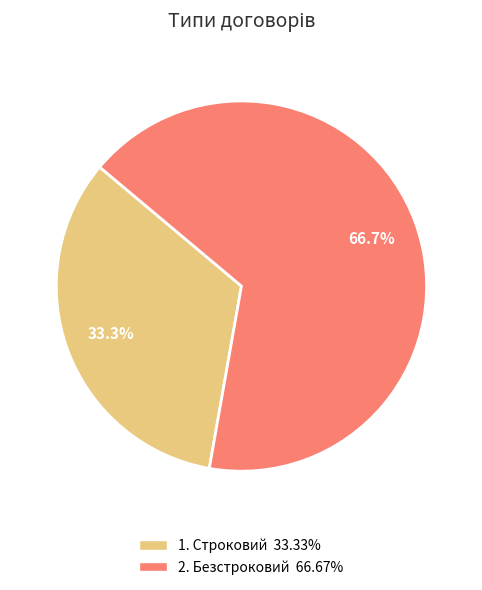

How many slices are in this pie chart?

2